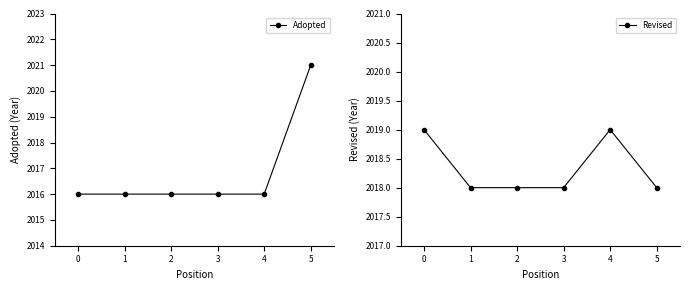

The value of Adopted at 2 is 2016. True or false?

True